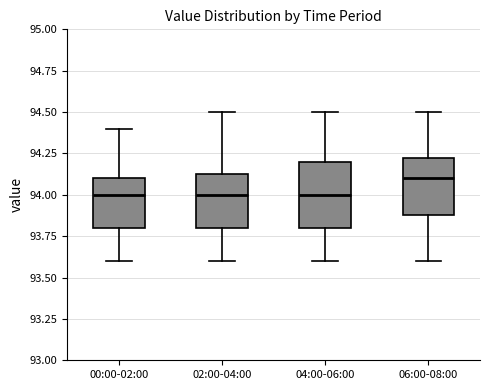

Which box is the tallest, from its lower edge to its upper edge?

04:00-06:00